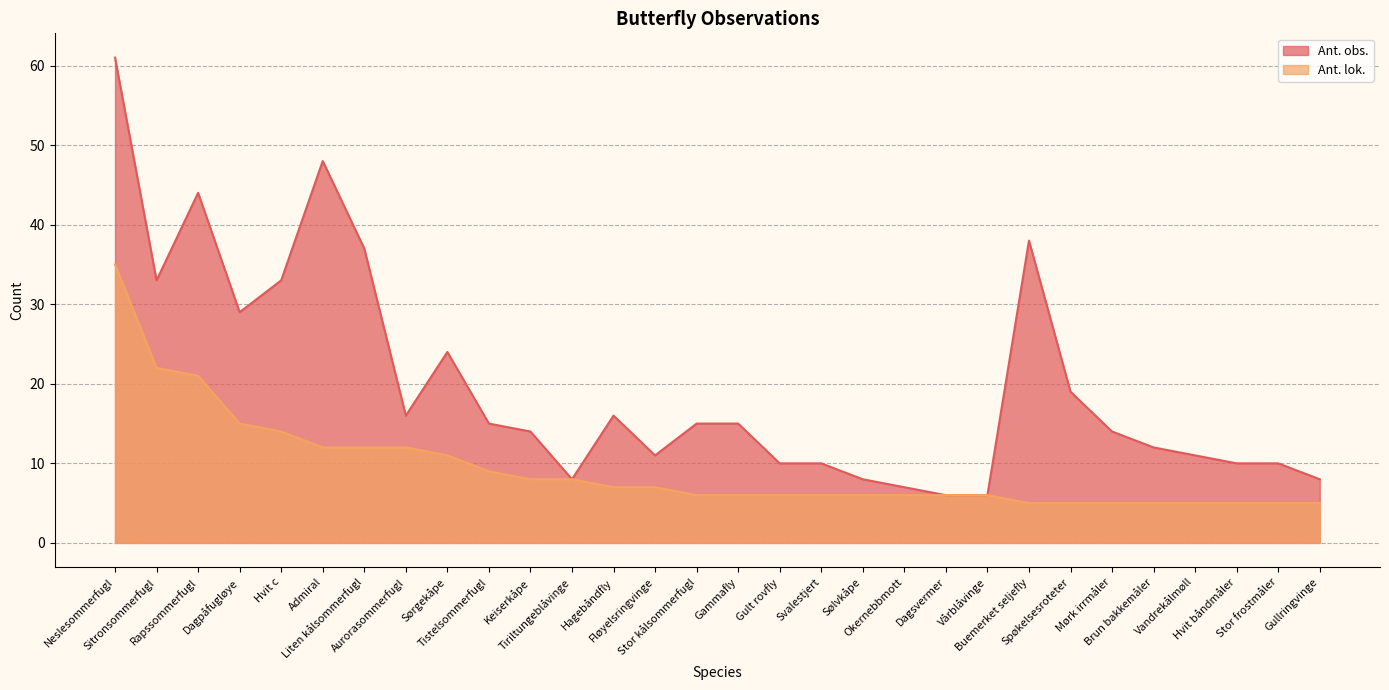

What is the maximum value for Ant. lok.?

35